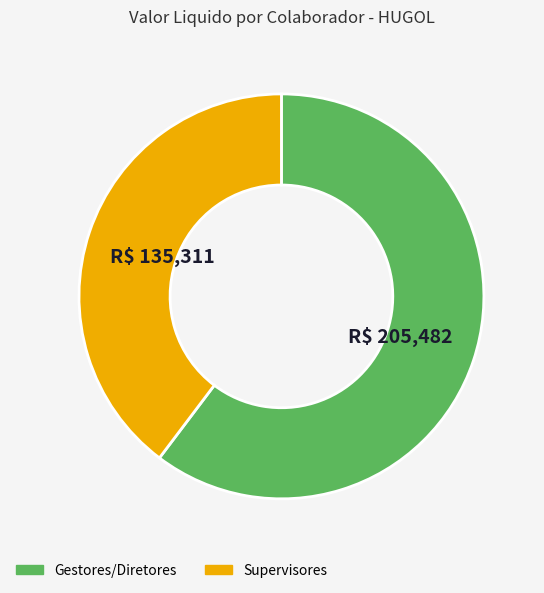

Is there any slice that represents more than half of the pie?

Yes